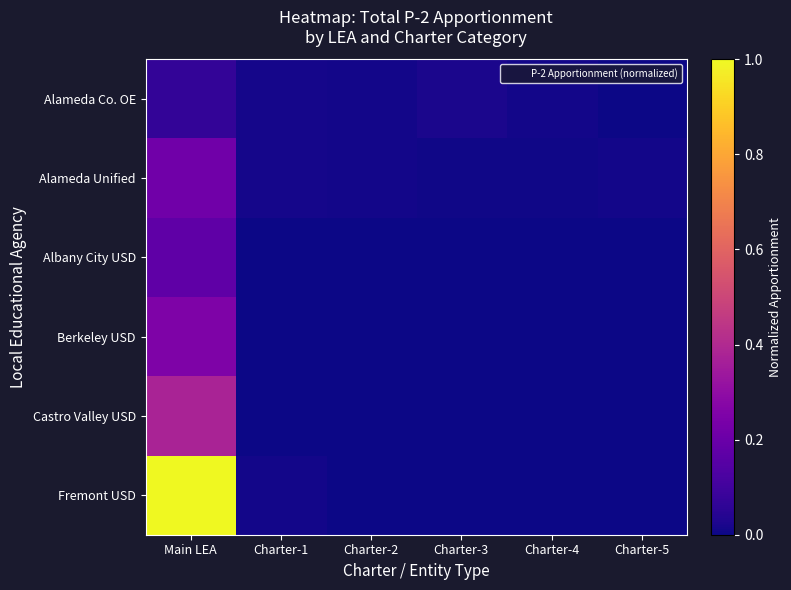

Between Charter-3 and Charter-5, which series saw the biggest shift?

Alameda Co. OE